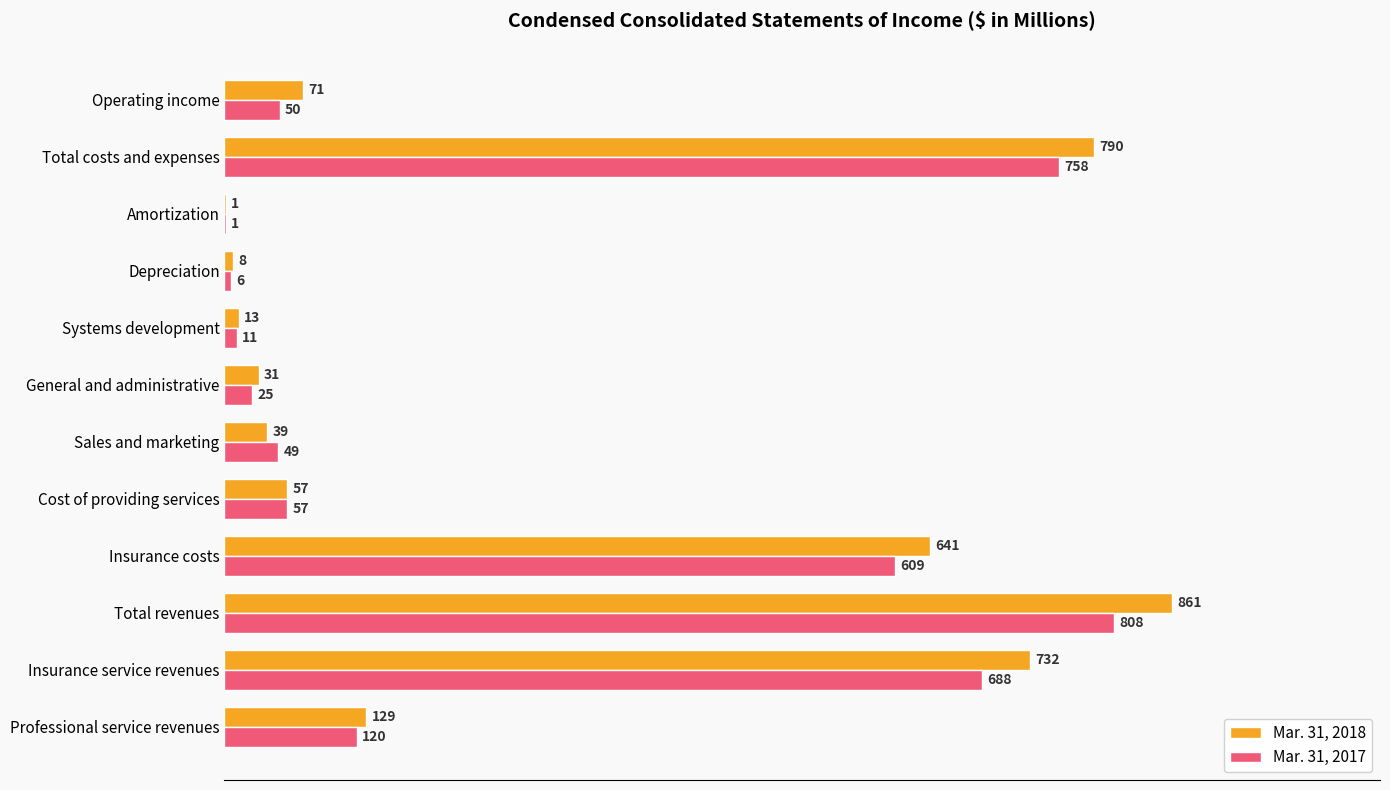

Which series has the largest range (max minus min)?

Mar. 31, 2018